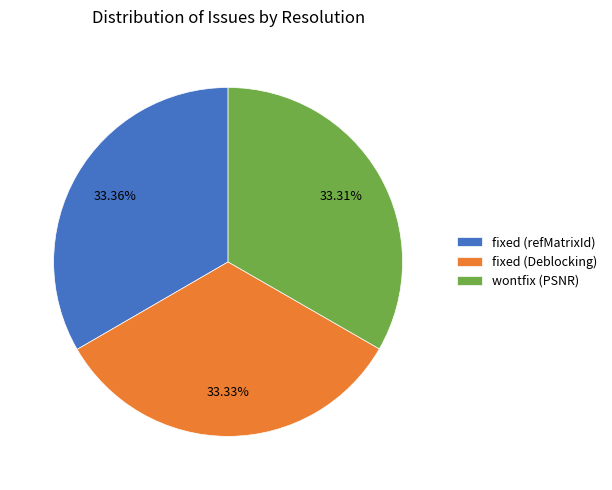

What portion of the pie excludes fixed (refMatrixId)?

66.6%